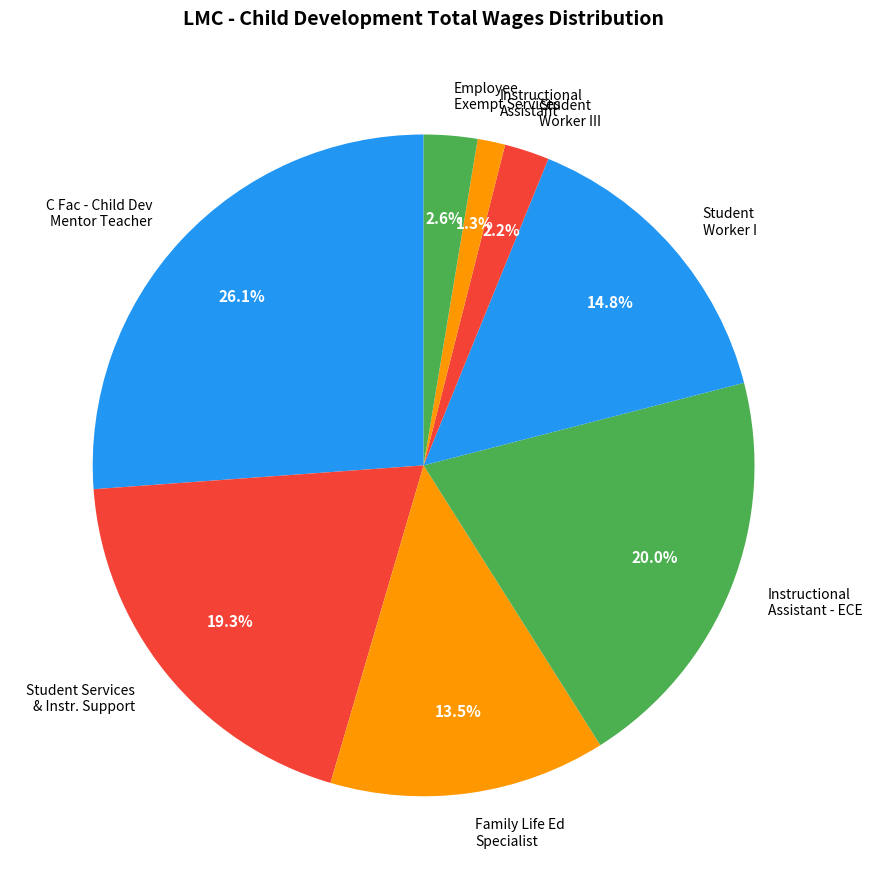

How many segments does this pie chart have?

8